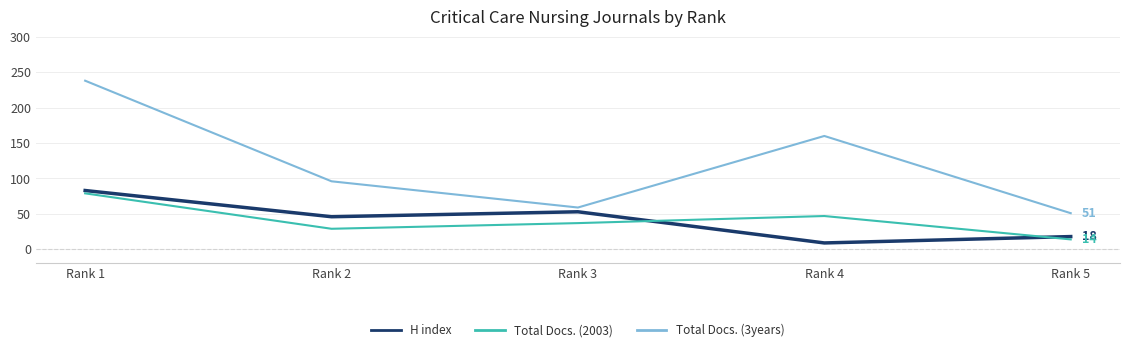

True or false: H index and Total Docs. (2003) cross at least once.

True